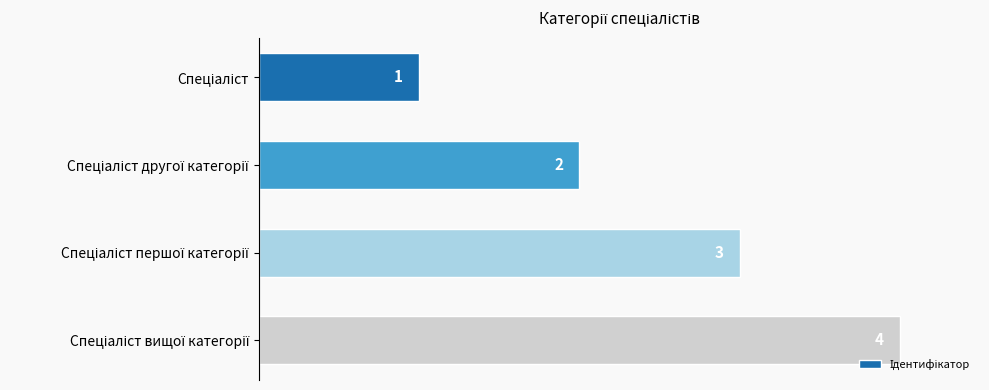

How many values are between 2 and 4?

3